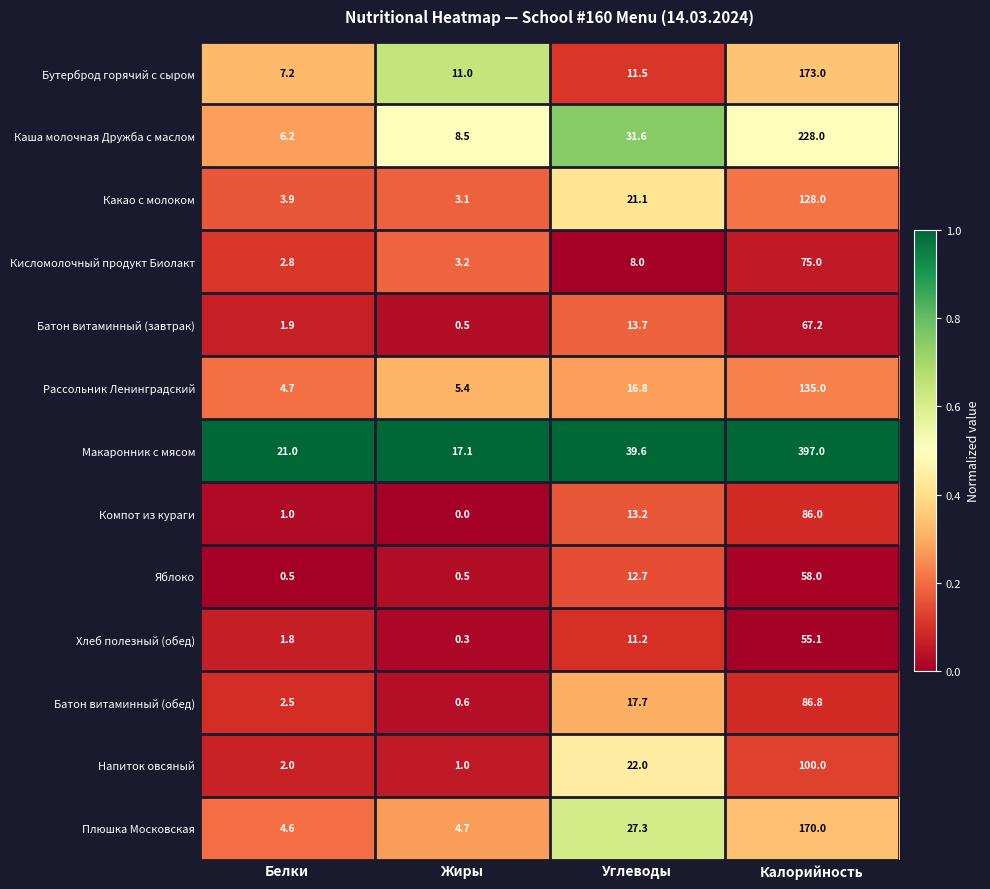

Which series has the largest total across all categories?

Макаронник с мясом